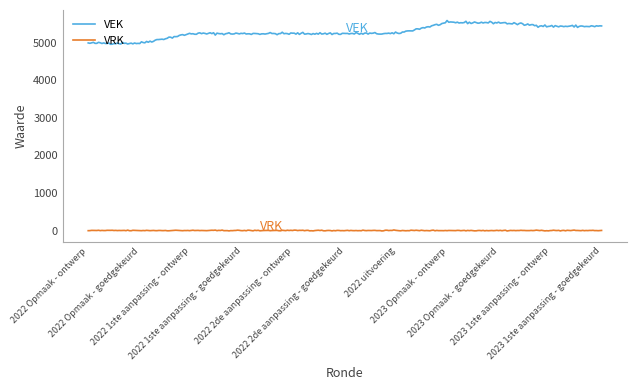

Which series has the largest total across all categories?

VEK